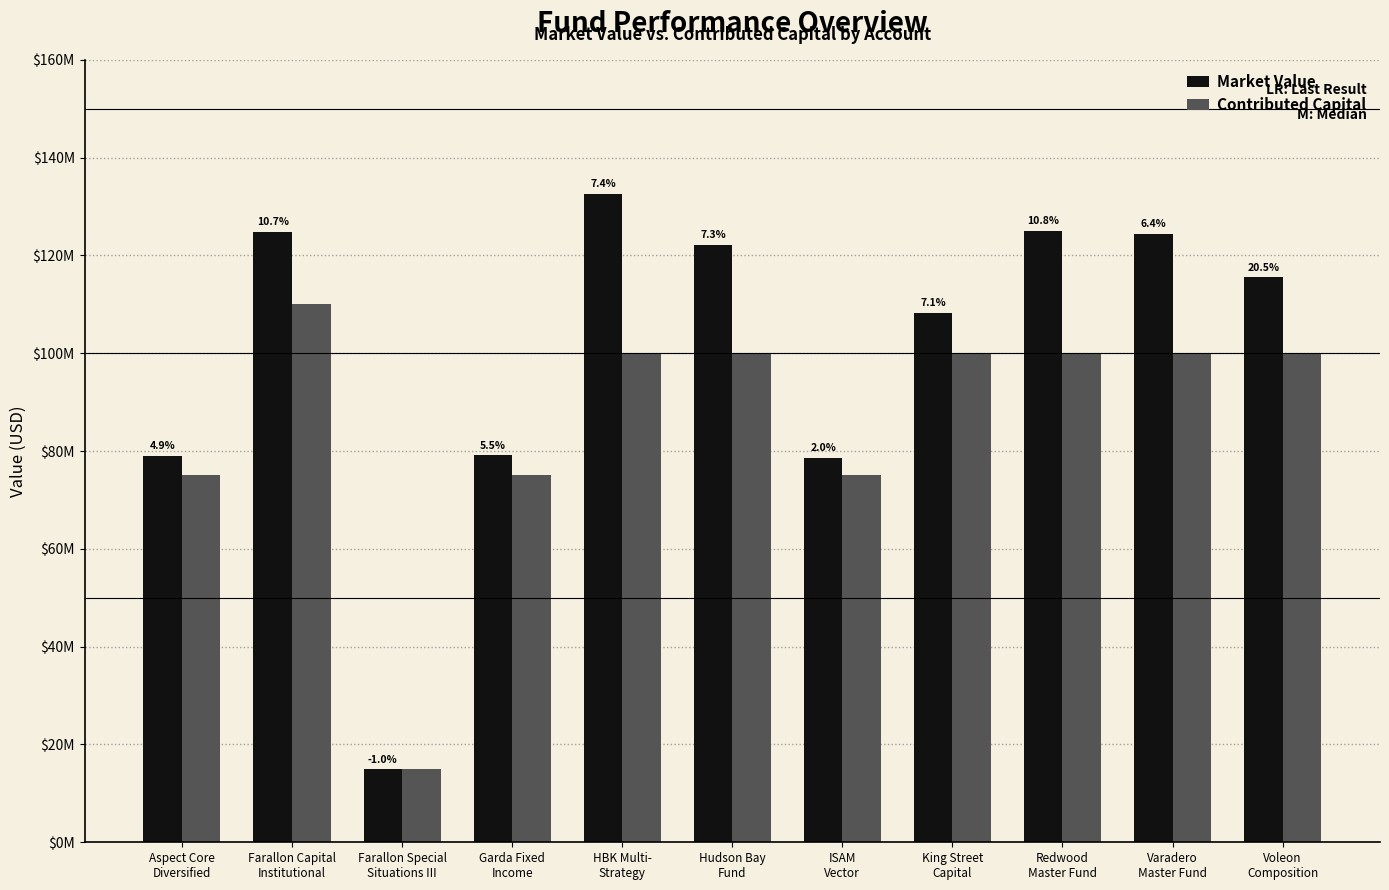

Does the chart contain stacked bars?

No